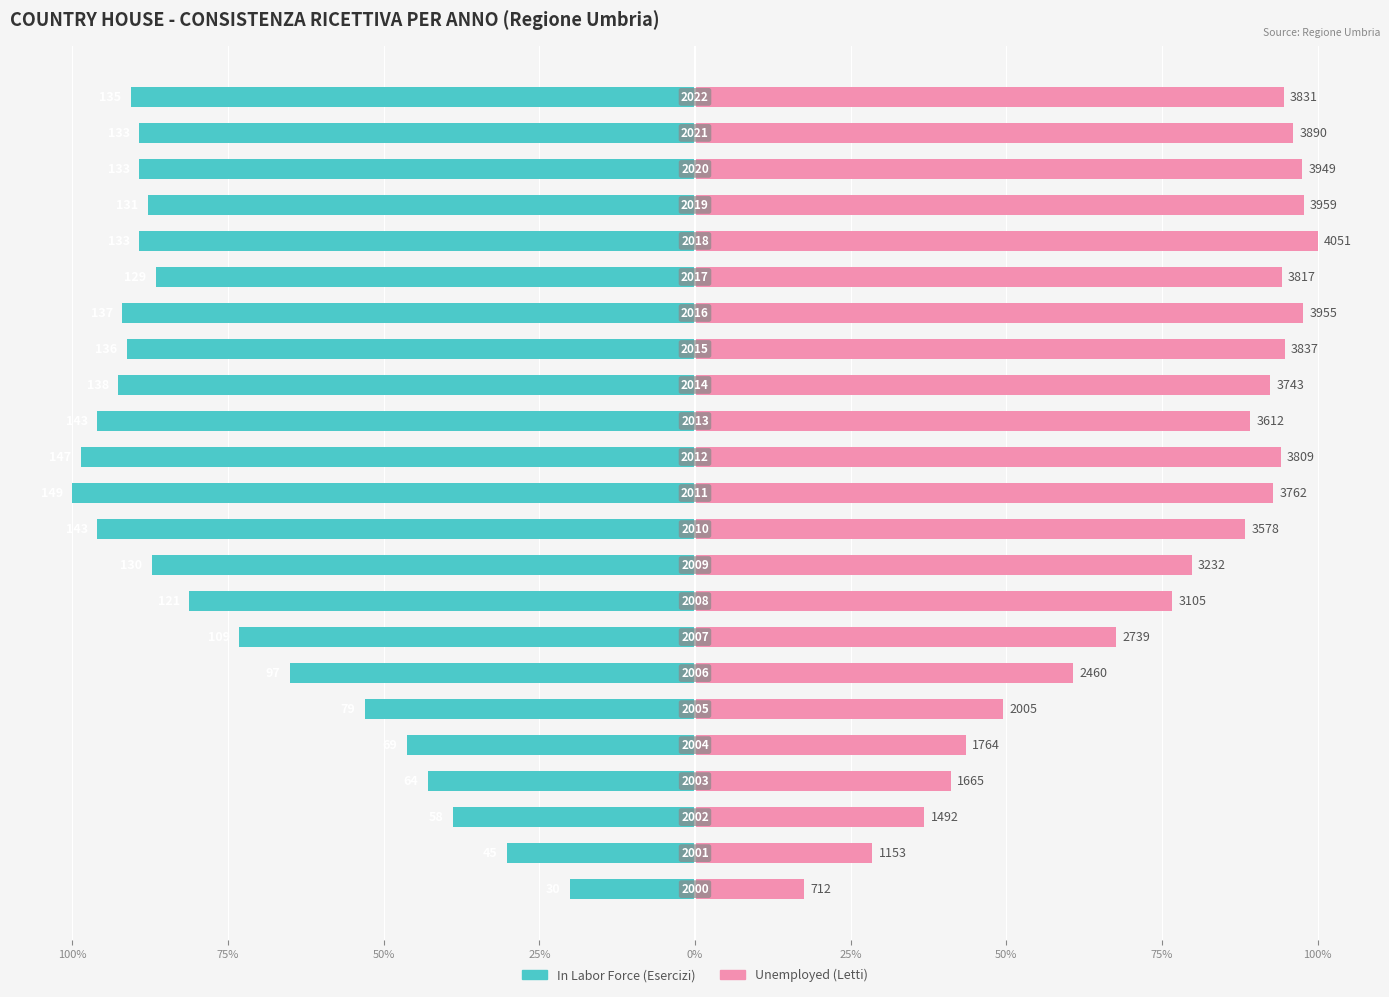

Reading left to right, transcribe all the data shown in this chart.

In Labor Force: -20.1	-30.2	-38.9	-43.0	-46.3	-53.0	-65.1	-73.2	-81.2	-87.2	-96.0	-100.0	-98.7	-96.0	-92.6	-91.3	-91.9	-86.6	-89.3	-87.9	-89.3	-89.3	-90.6
Unemployed: 17.6	28.5	36.8	41.1	43.5	49.5	60.7	67.6	76.6	79.8	88.3	92.9	94.0	89.2	92.4	94.7	97.6	94.2	100.0	97.7	97.5	96.0	94.6